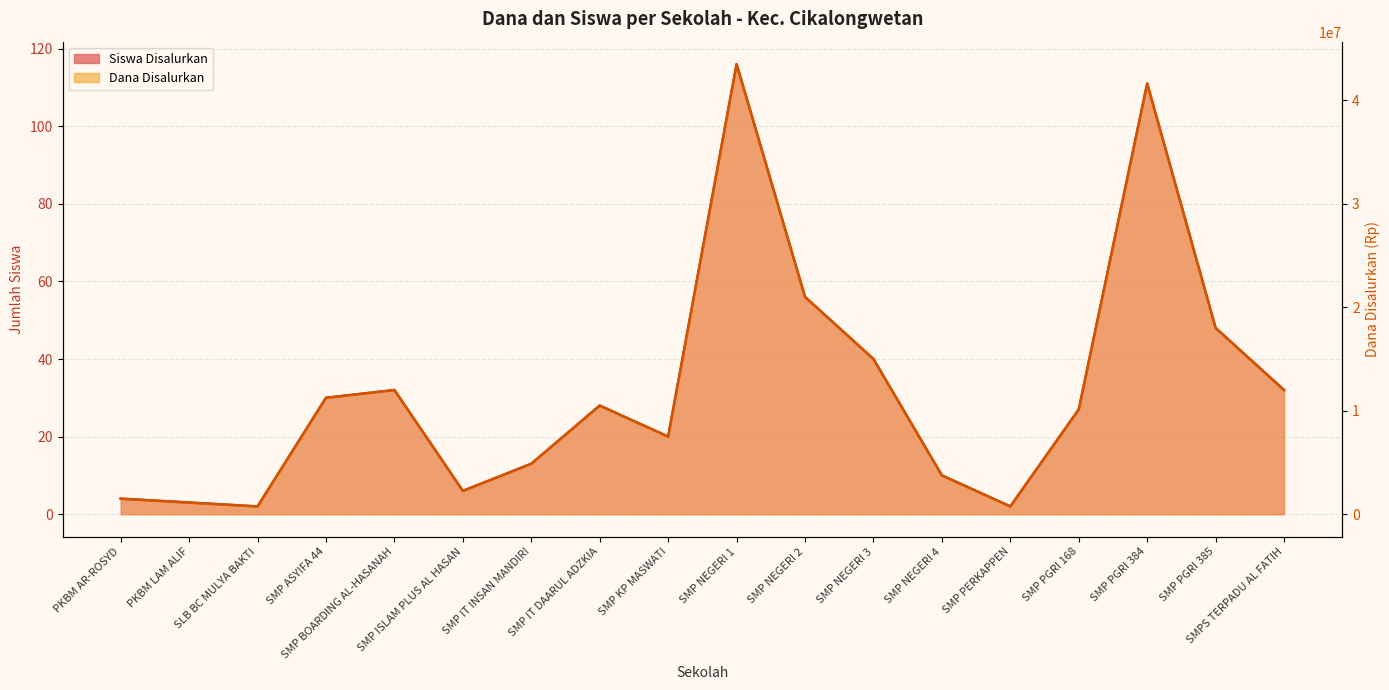

Where is the first local maximum for Dana Disalurkan?

SMP BOARDING AL-HASANAH